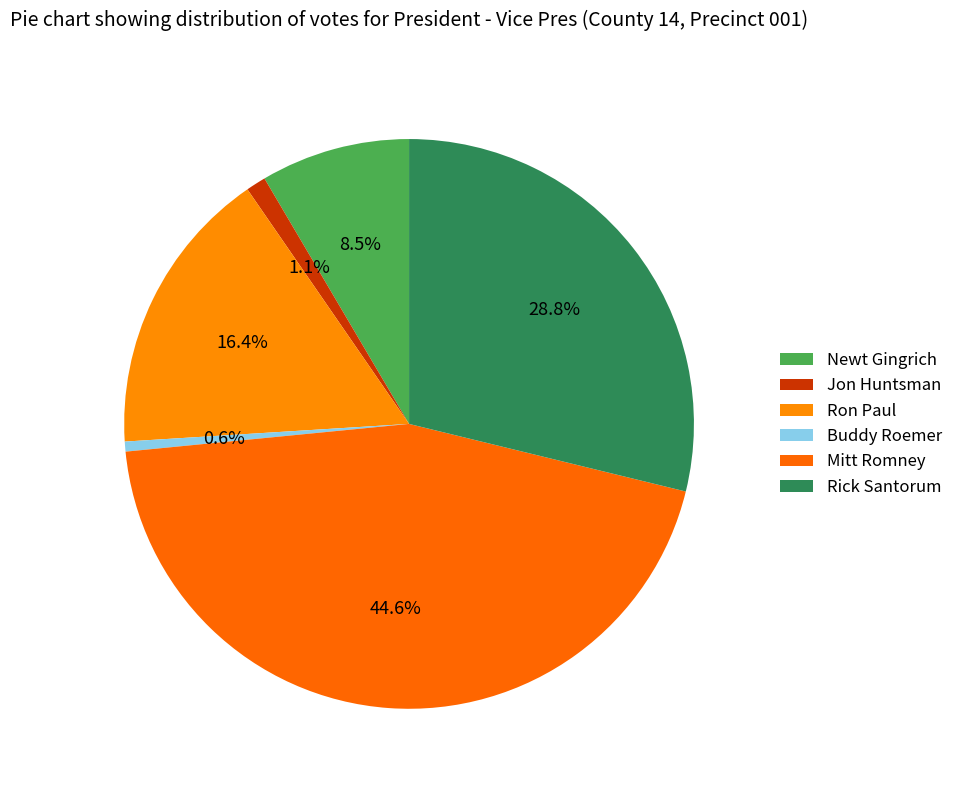

To the nearest percent, what percentage of the pie is Mitt Romney?

45%